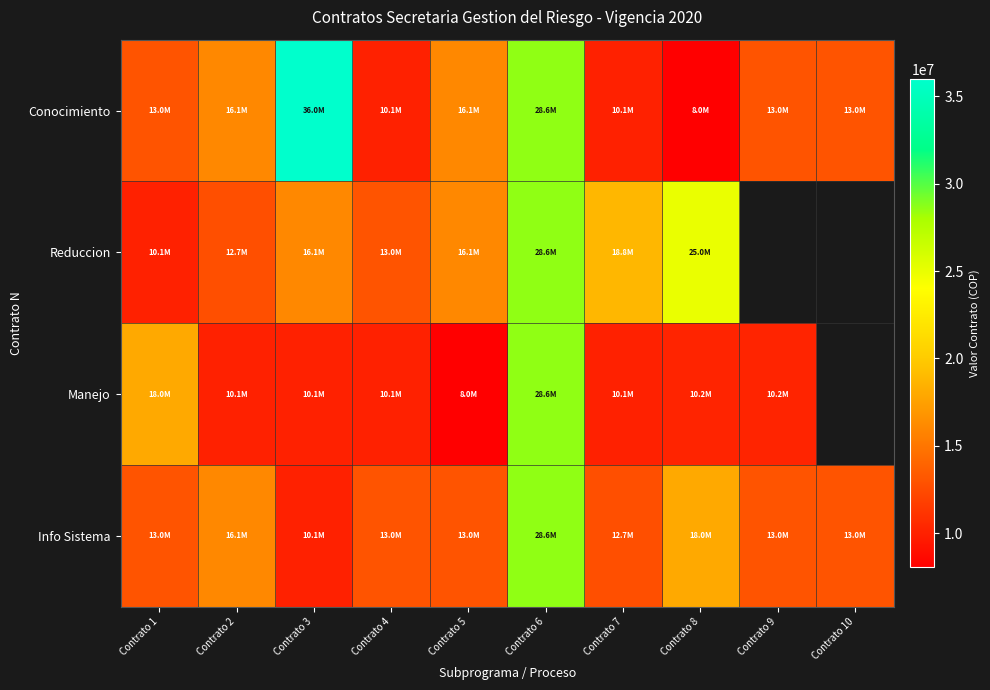

What is the difference between the Manejo values at Contrato 1 and Contrato 8?

7820000.0